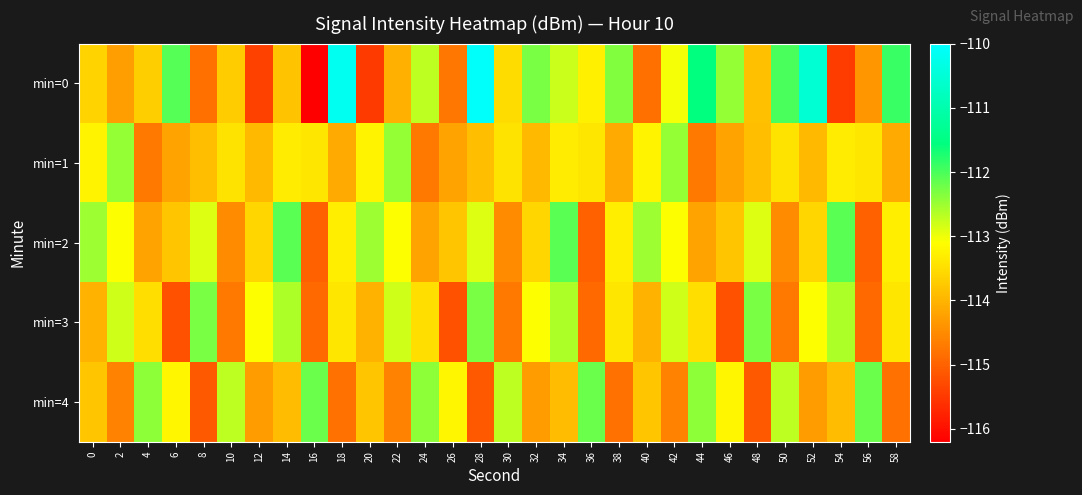

Which has a higher value, 58 or 52?

52